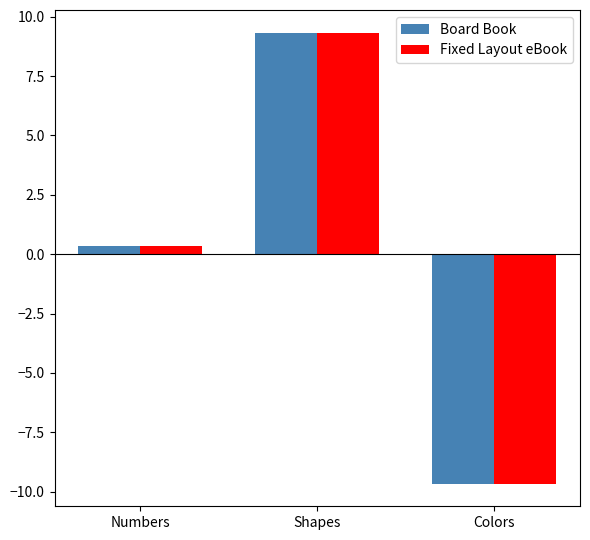

What is the value of the Fixed Layout eBook bar at the 3rd from the left?

-9.7